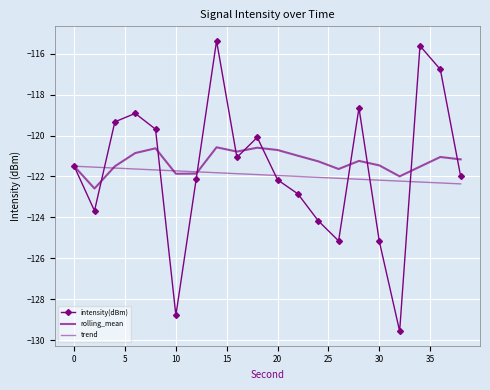

How many times do trend and intensity(dBm) cross each other?

7